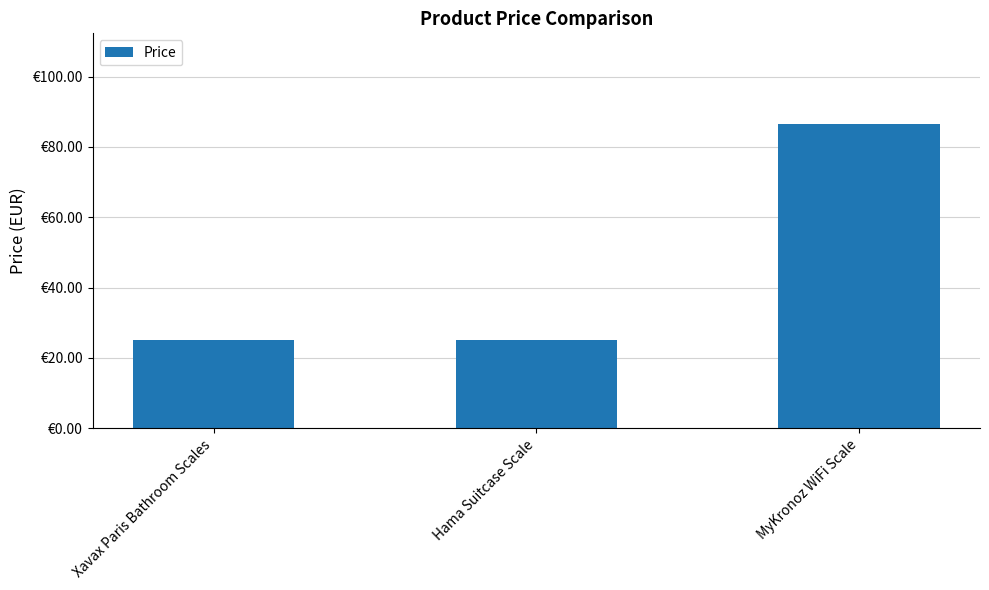

Are the bars horizontal?

No